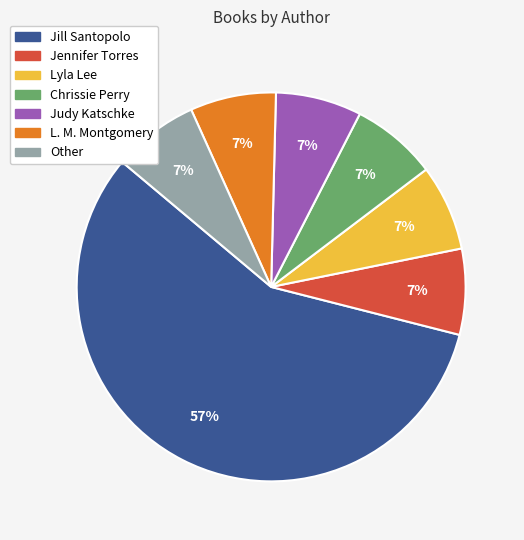

Is there any slice that represents more than half of the pie?

Yes